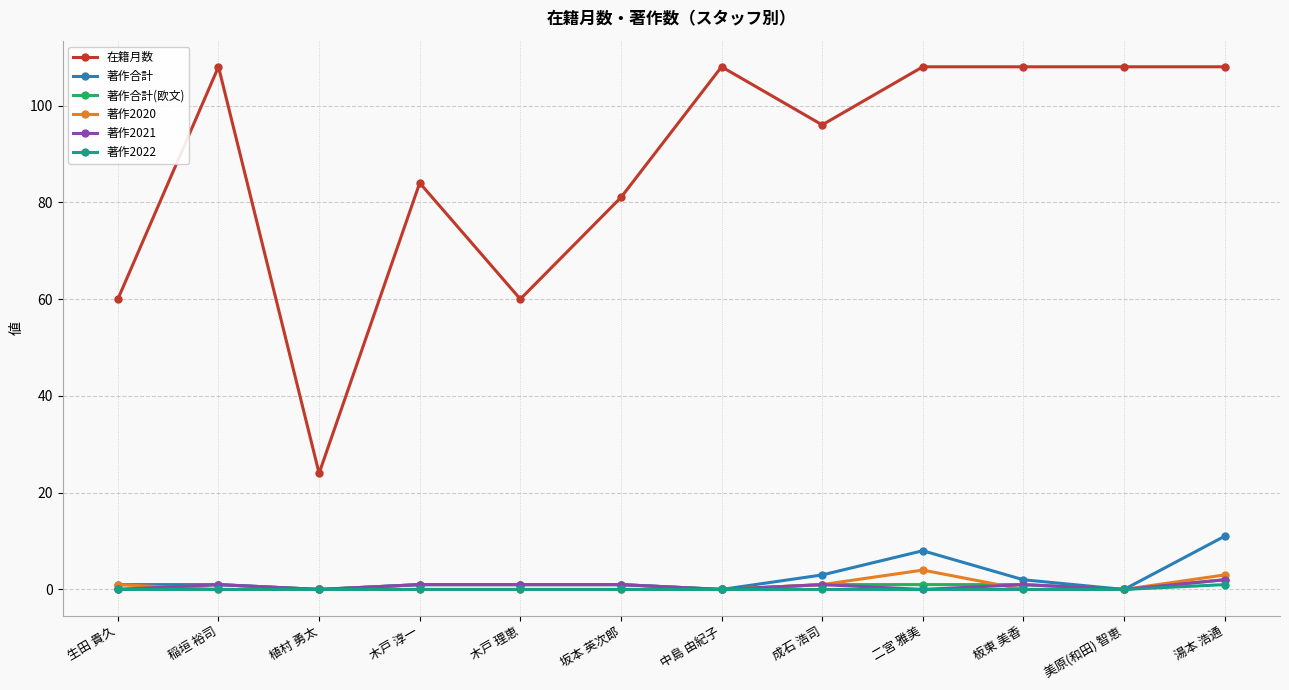

Count the number of data series in this chart.

6